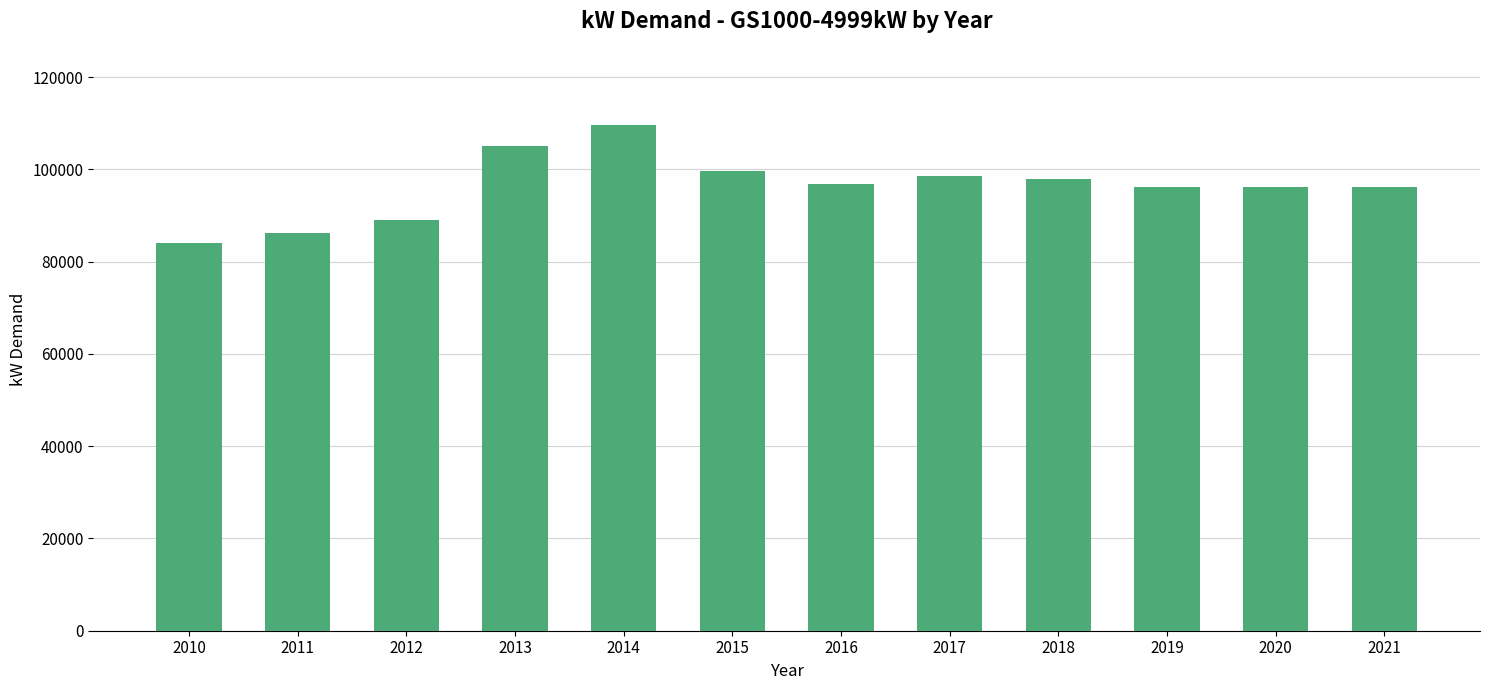

What value does the data have at 2013?

105091.5